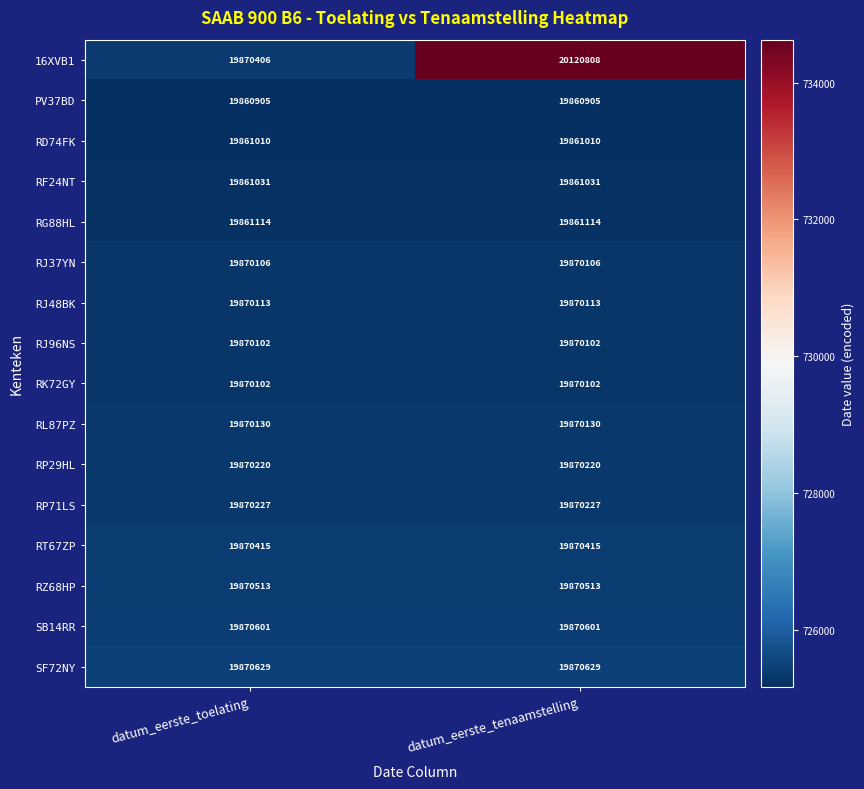

At which category is the sum across all series the highest?

datum_eerste_tenaamstelling